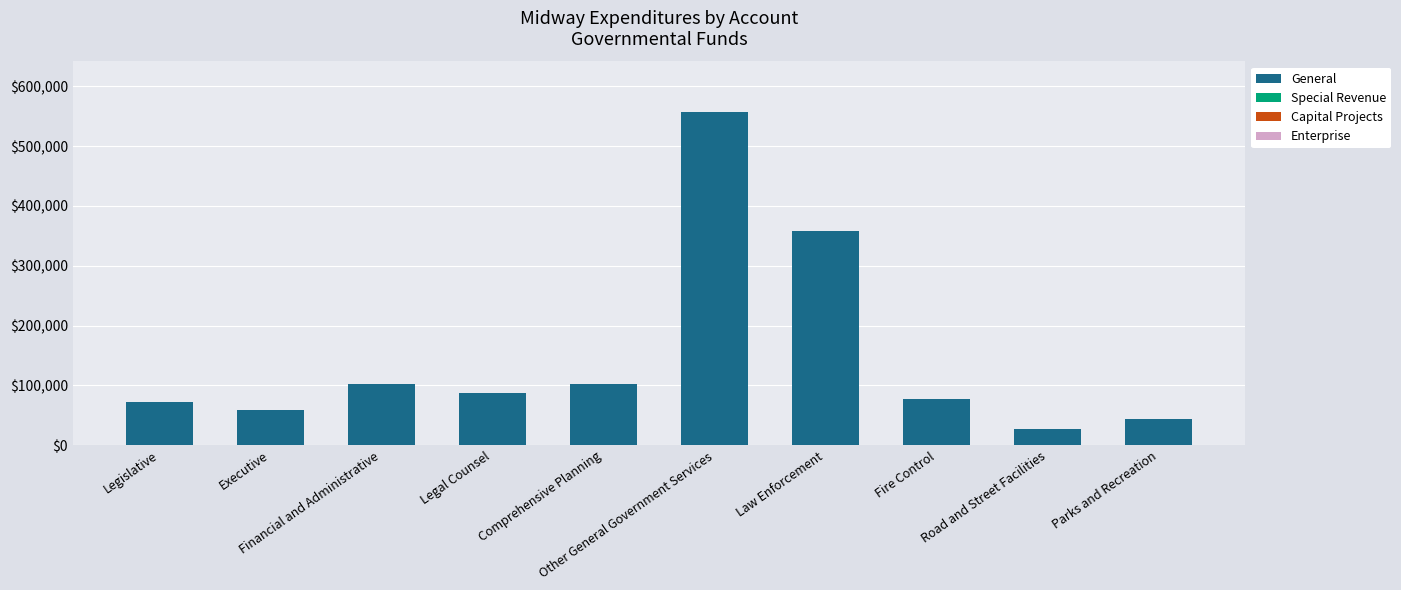

What is the value of the 1st bar from the left?

72712